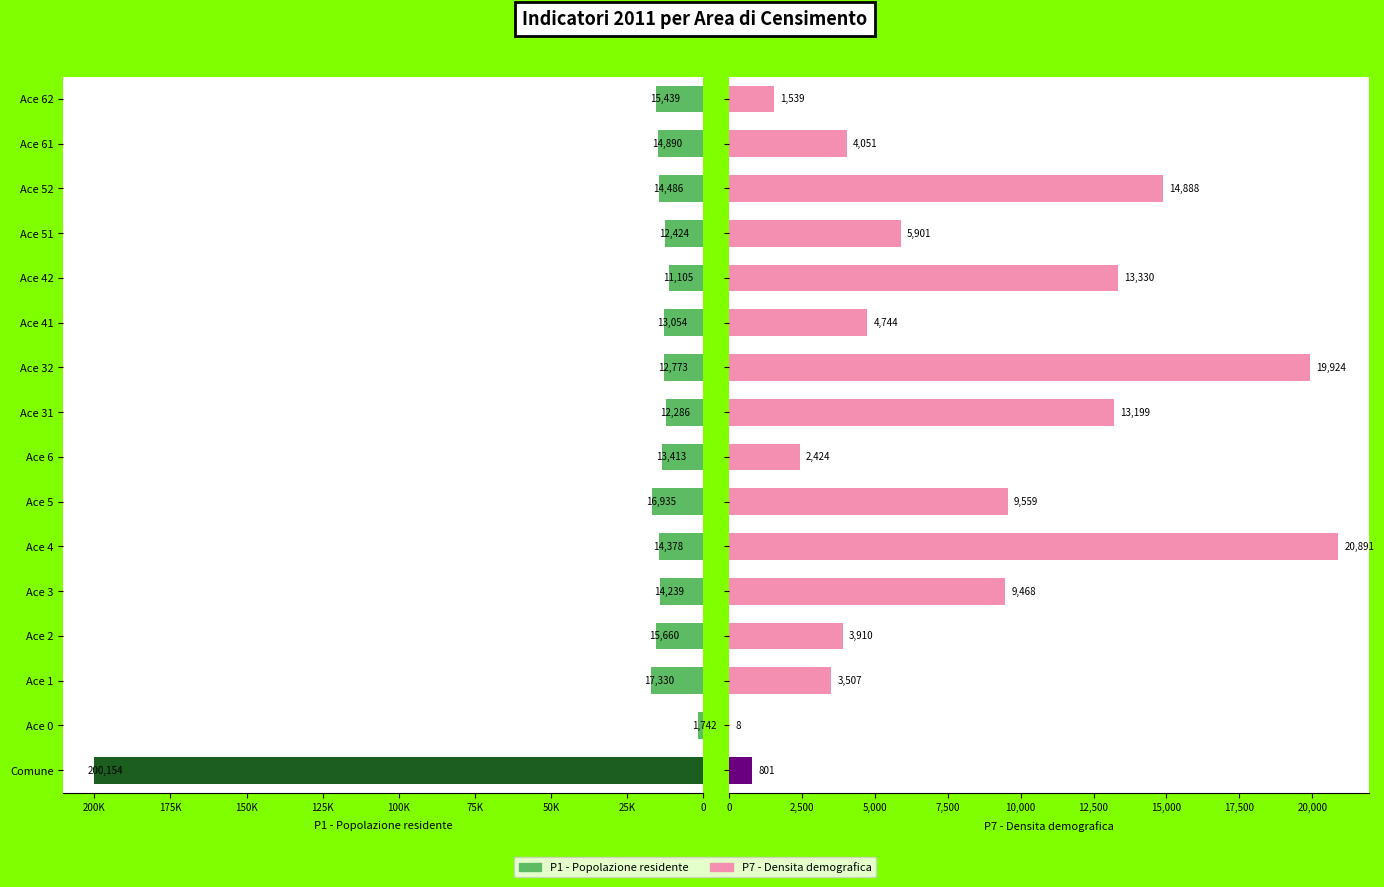

What is the maximum value shown in the chart?

200154.0